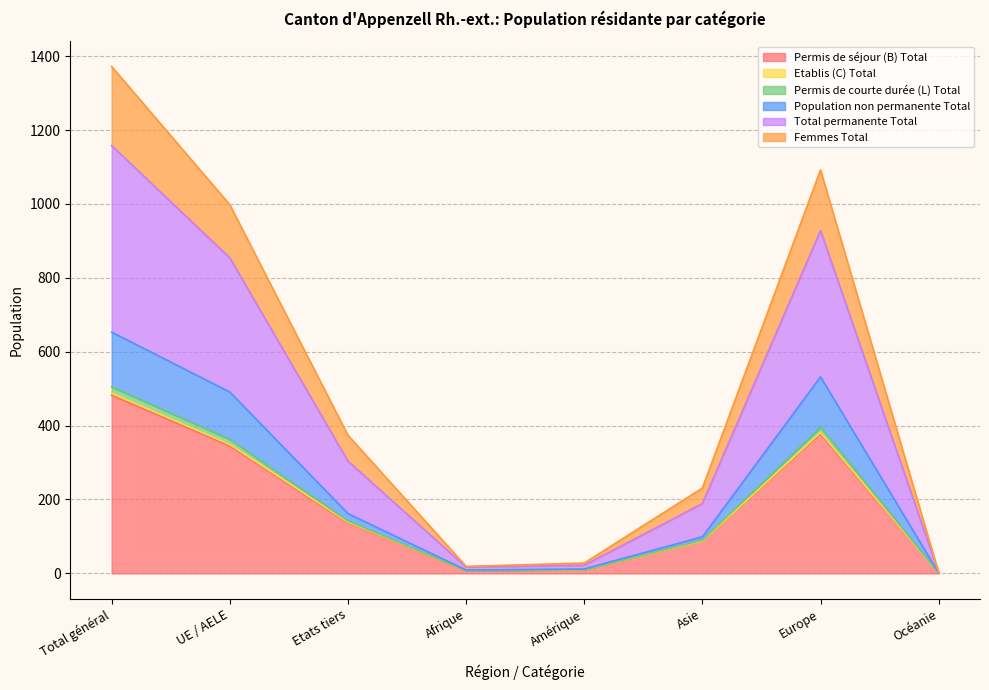

What is the label of the 2nd point from the left?

UE / AELE